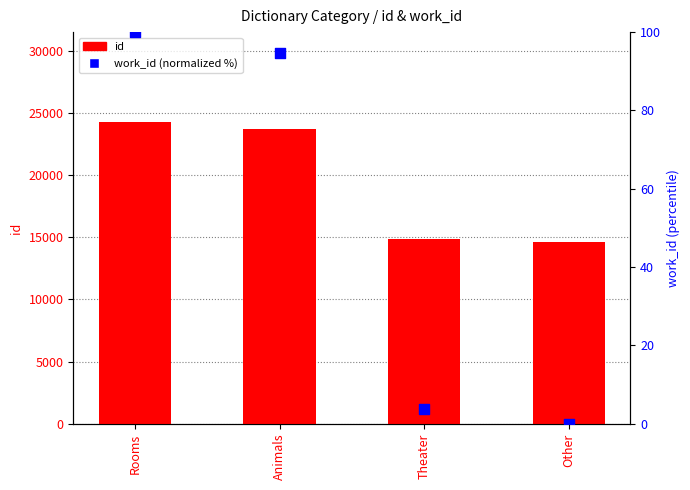

Which series contains the highest Y value?

id